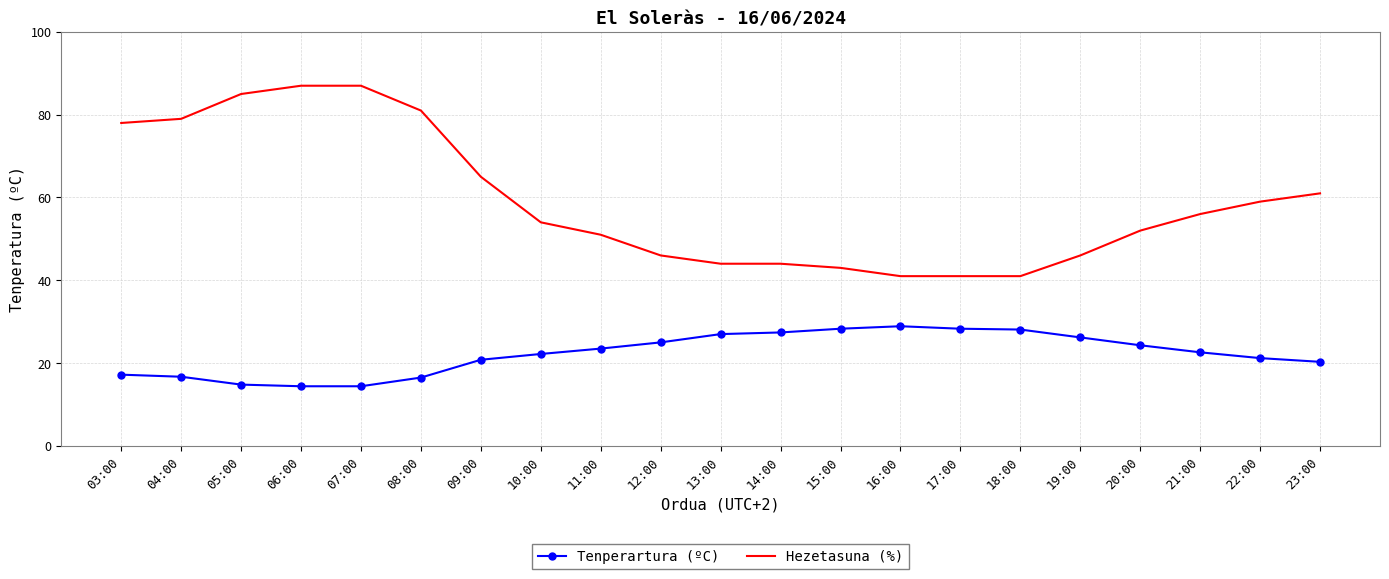

What is the sum of all Tenperartura (ºC) values?

468.1